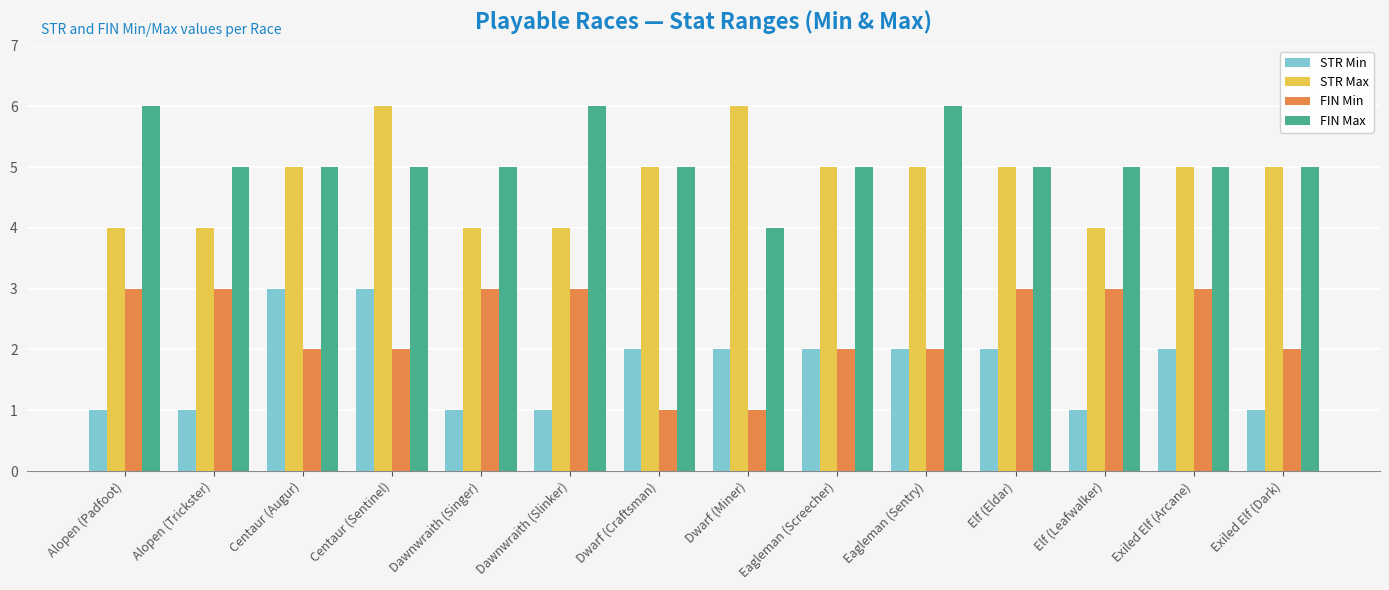

What is the sum of the FIN Min values at Eagleman (Screecher) and Elf (Leafwalker)?

5